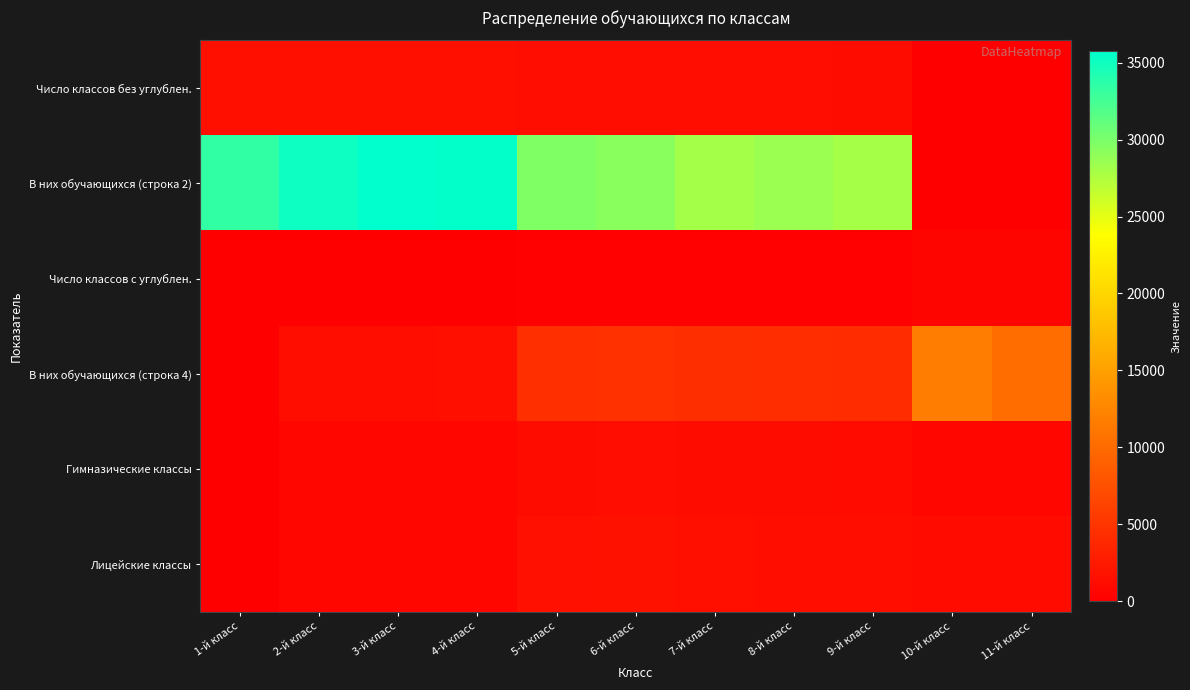

Which series changed the most between 8-й класс and 10-й класс?

В них обучающихся (строка 2)